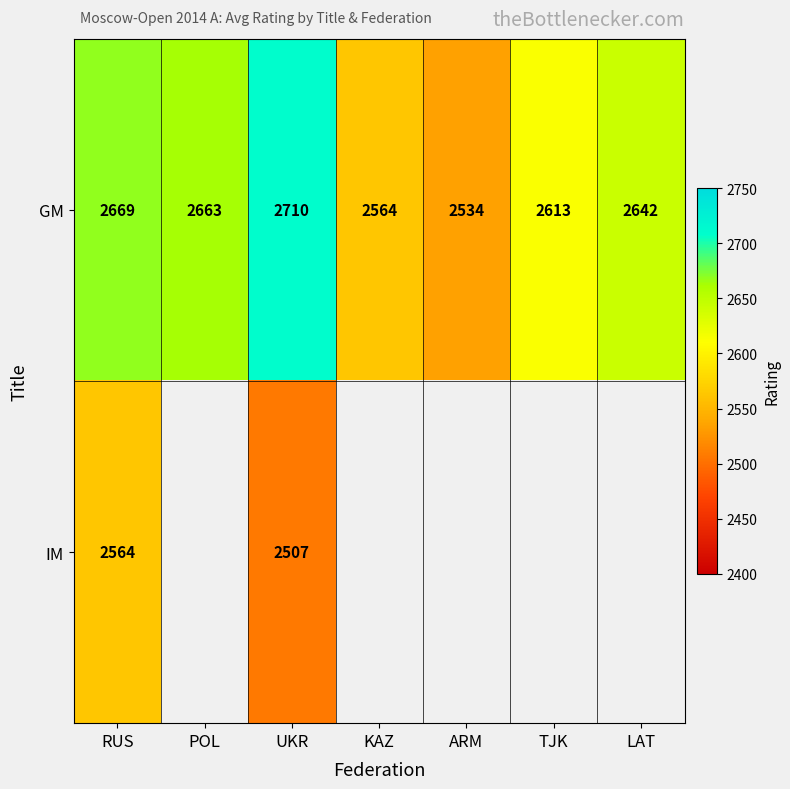

Is it true that GM equals 2663 at POL?

True